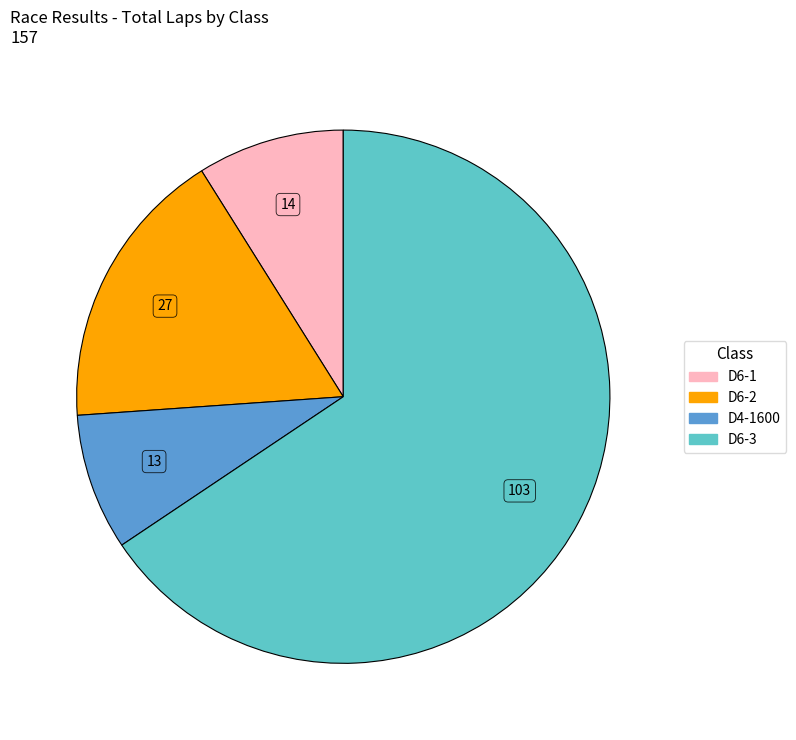

What is the largest slice in the pie chart?

D6-3